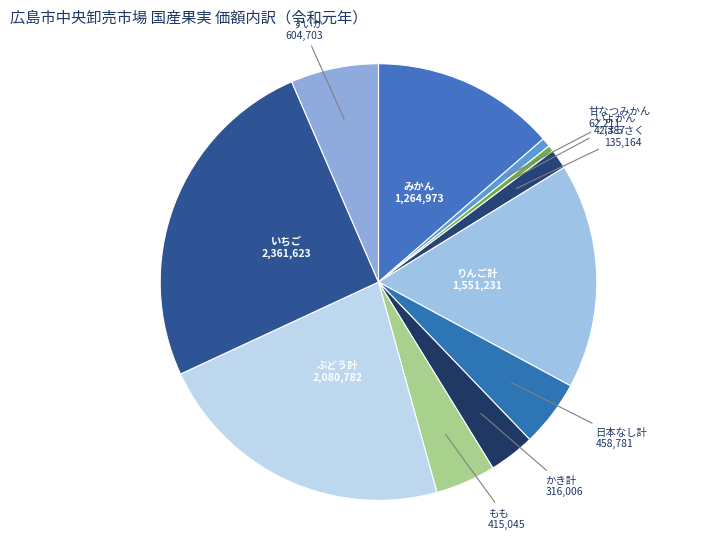

How many segments does this pie chart have?

11